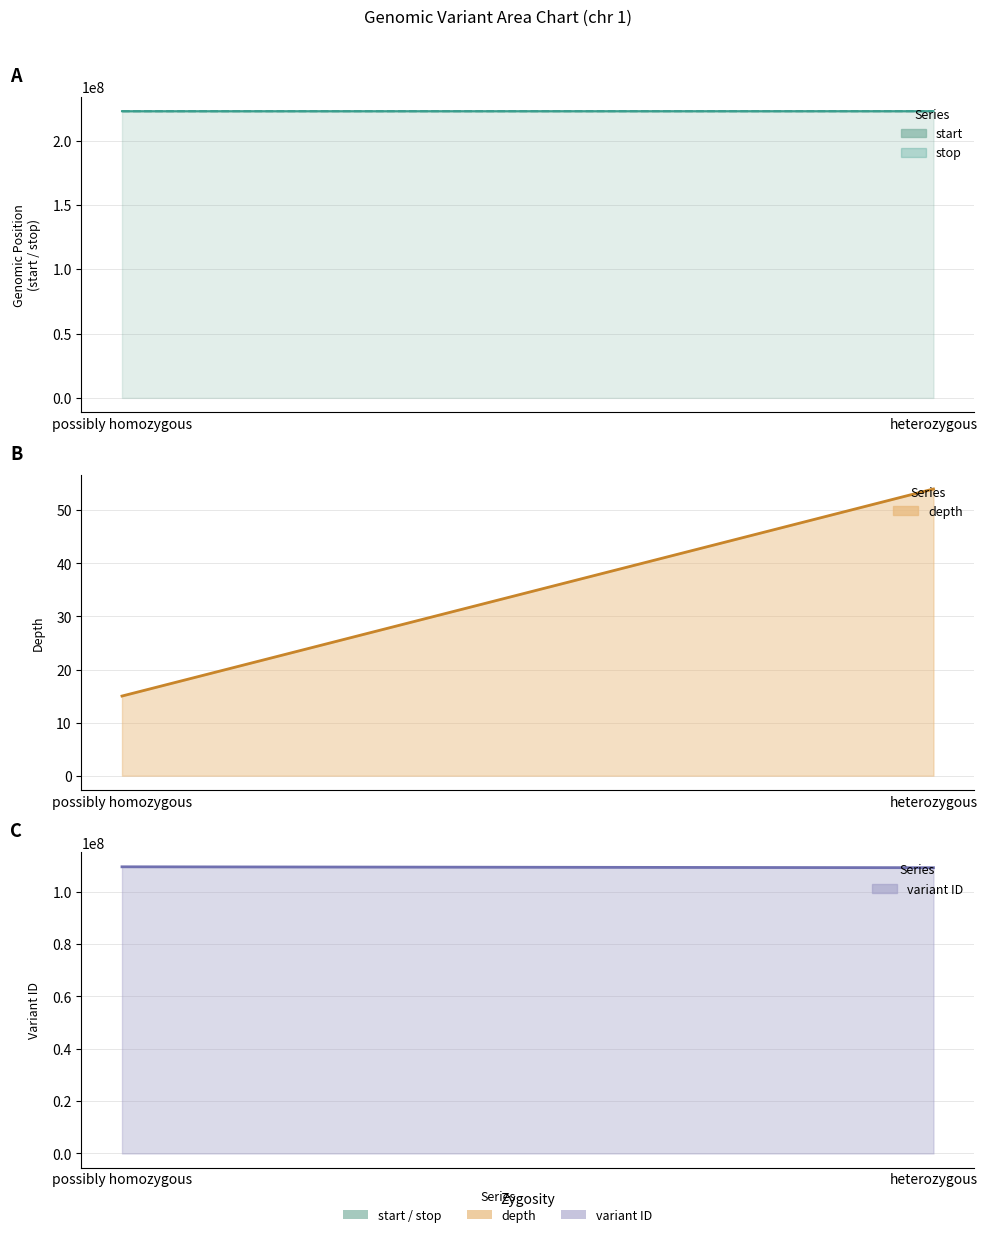

What is the difference between the variant ID values at heterozygous and possibly homozygous?

342361